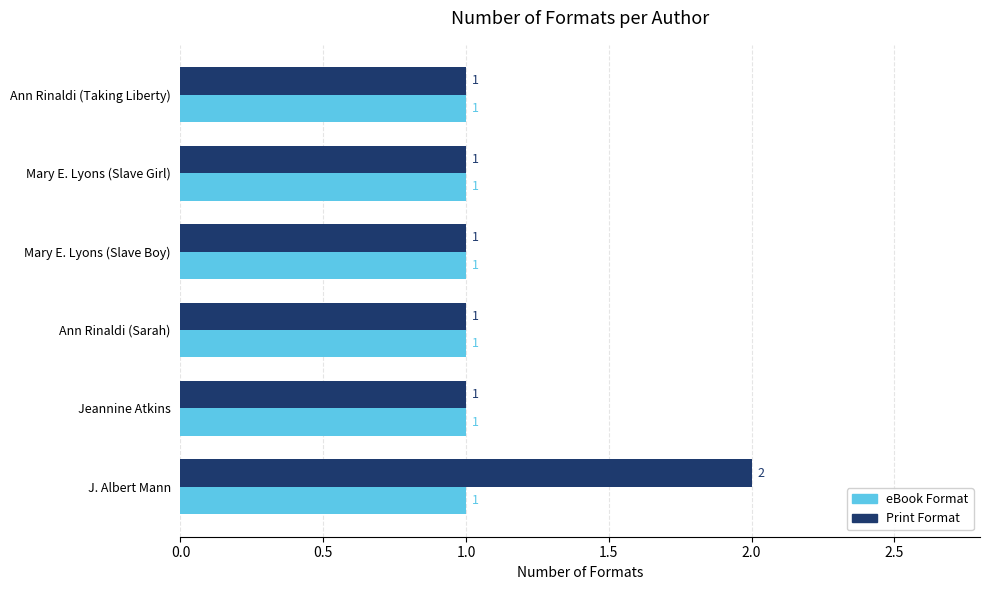

At which category is the sum across all series the highest?

J. Albert Mann